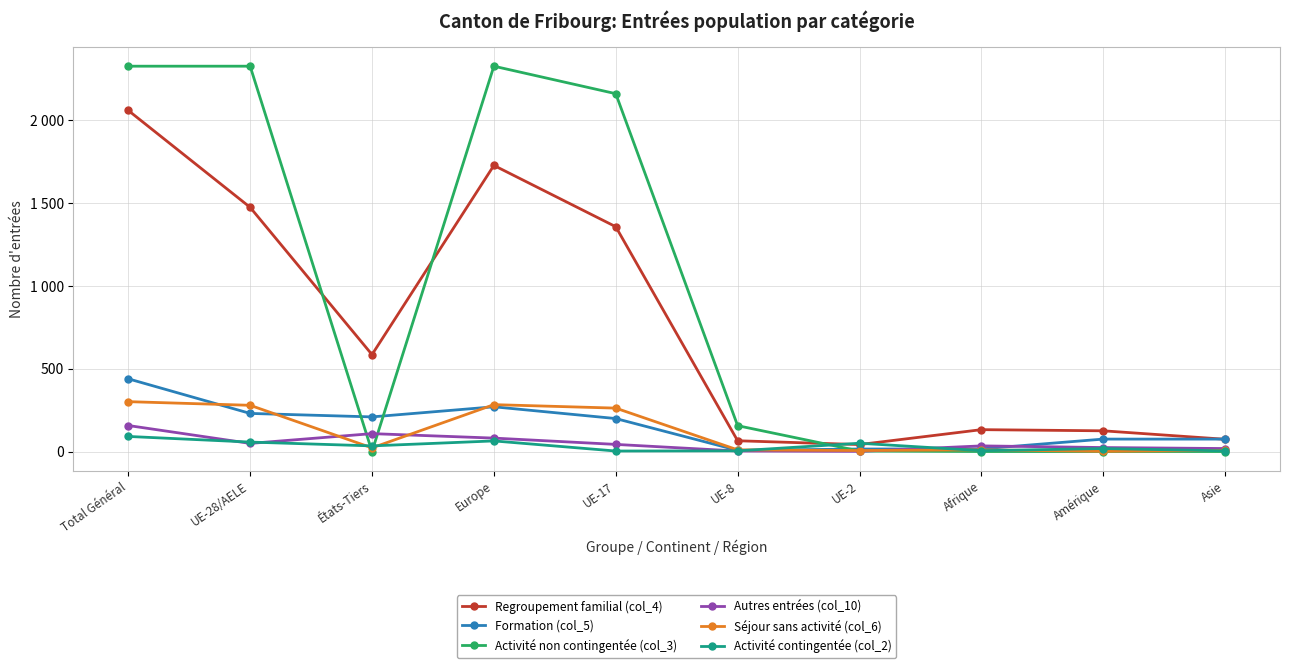

Is this an area chart (filled region under the line)?

No